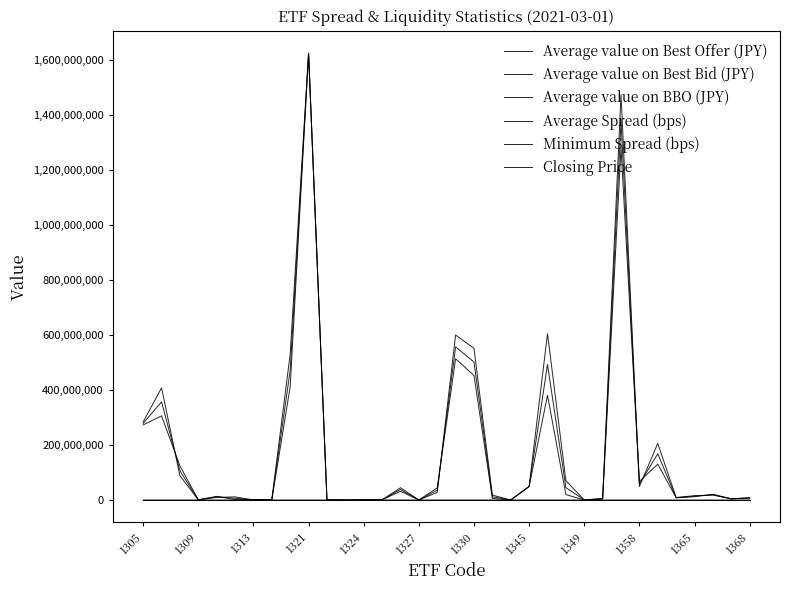

How many series are shown in this chart?

6